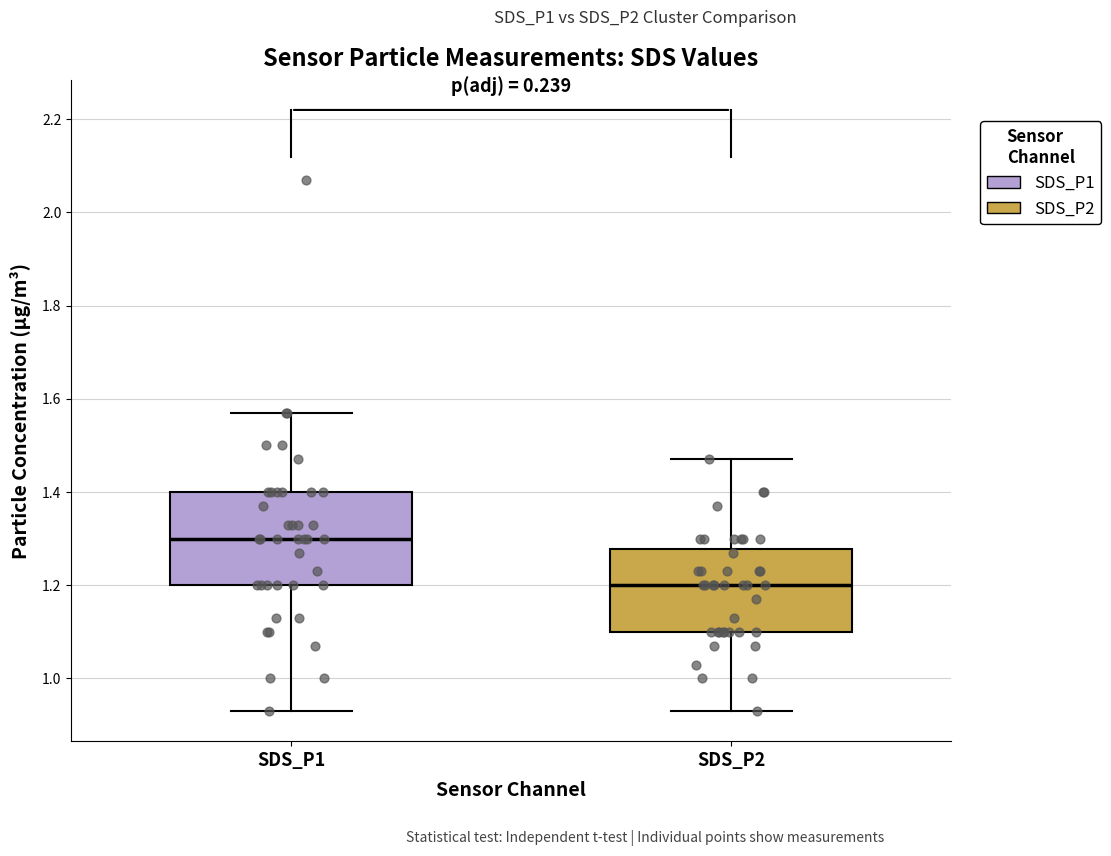

Reading left to right, read every box against the y-axis: the position of its median line, the range the box covers, and the ends of its whiskers. The values are not printed on the chart, so give them approximately, as read against the axis.

SDS_P1: median 1.30, box 1.20 to 1.40, whiskers 0.94 to 1.58
SDS_P2: median 1.20, box 1.10 to 1.28, whiskers 0.94 to 1.48